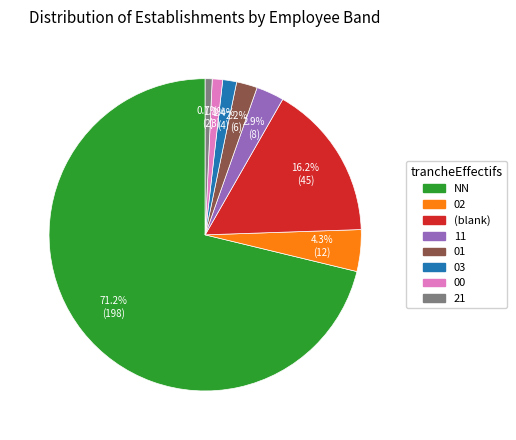

Does any single category account for the majority?

Yes